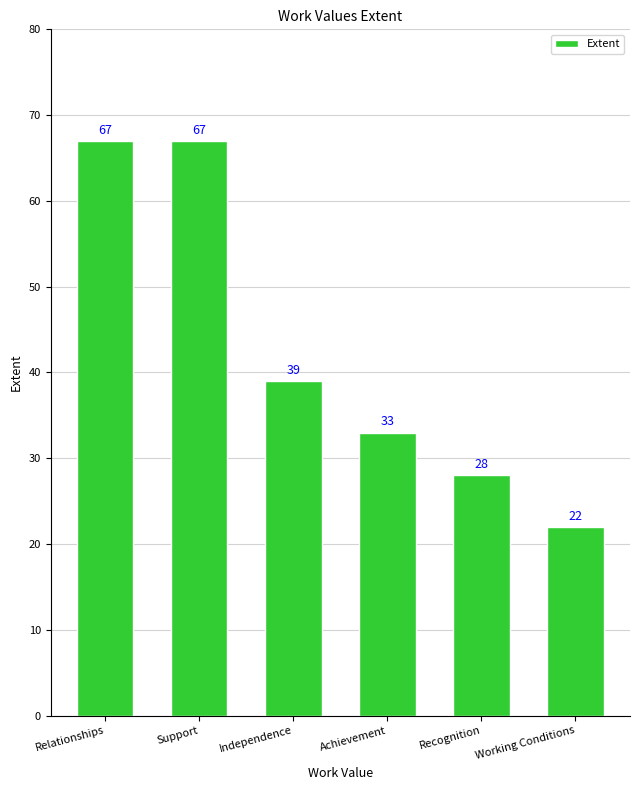

What is the sum of all values?

256